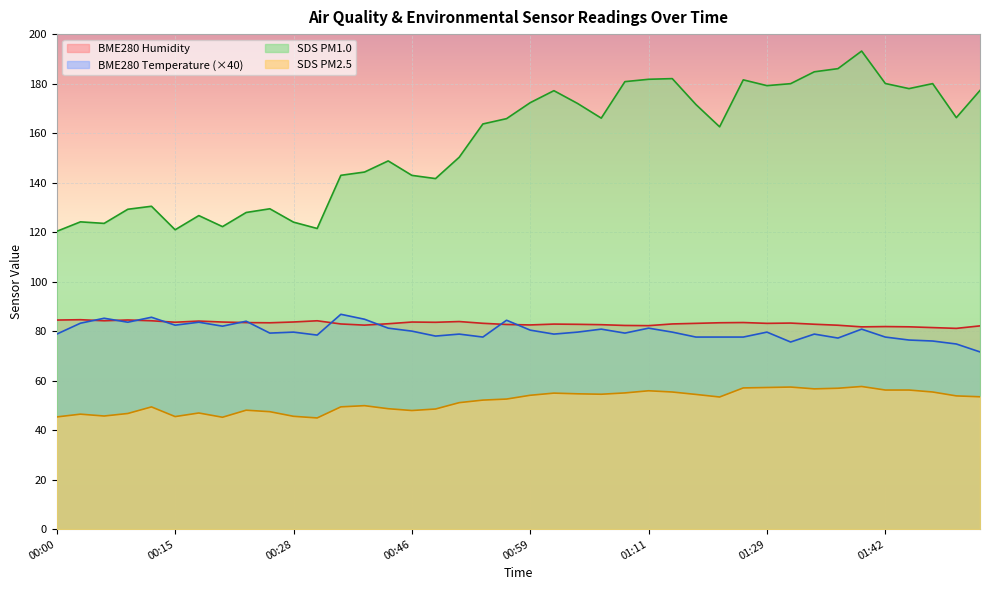

Is the value of SDS_P2_norm at 00:20 greater than the value of BME280_humidity at 01:51?

No